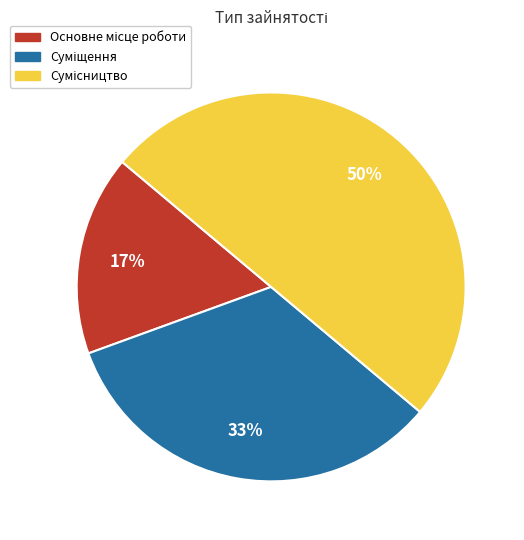

To the nearest percent, what is the average slice percentage?

33%